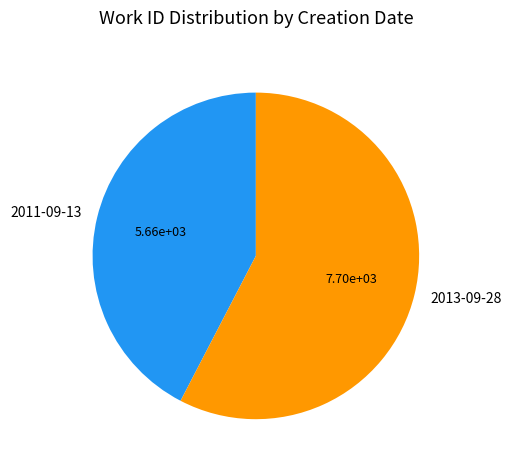

What is the smallest slice in the pie chart?

2011-09-13